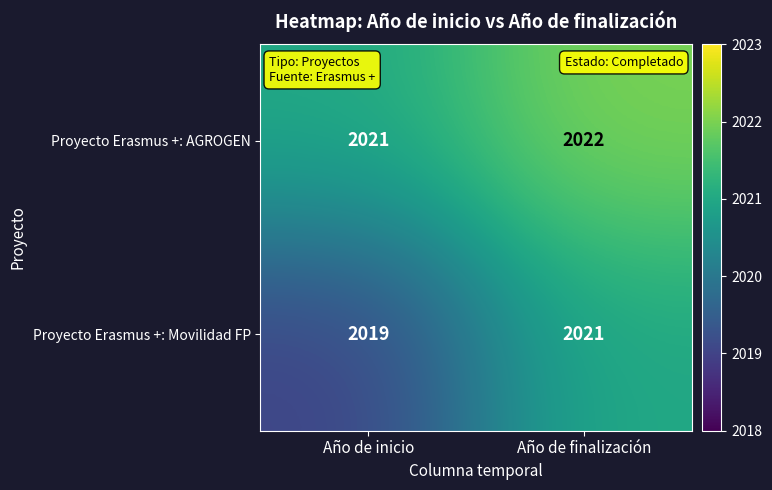

Which series has the largest total across all categories?

Proyecto Erasmus +: AGROGEN